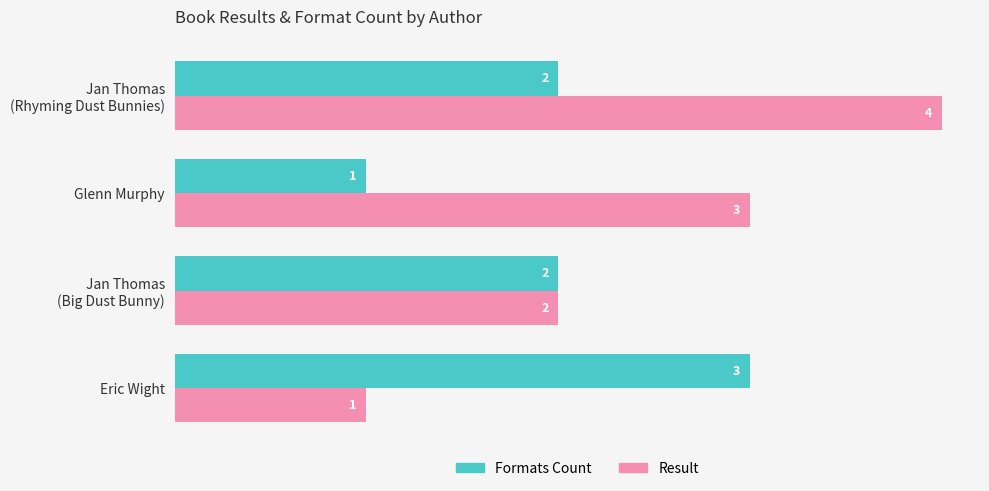

At how many categories does at least one series exceed 1?

4